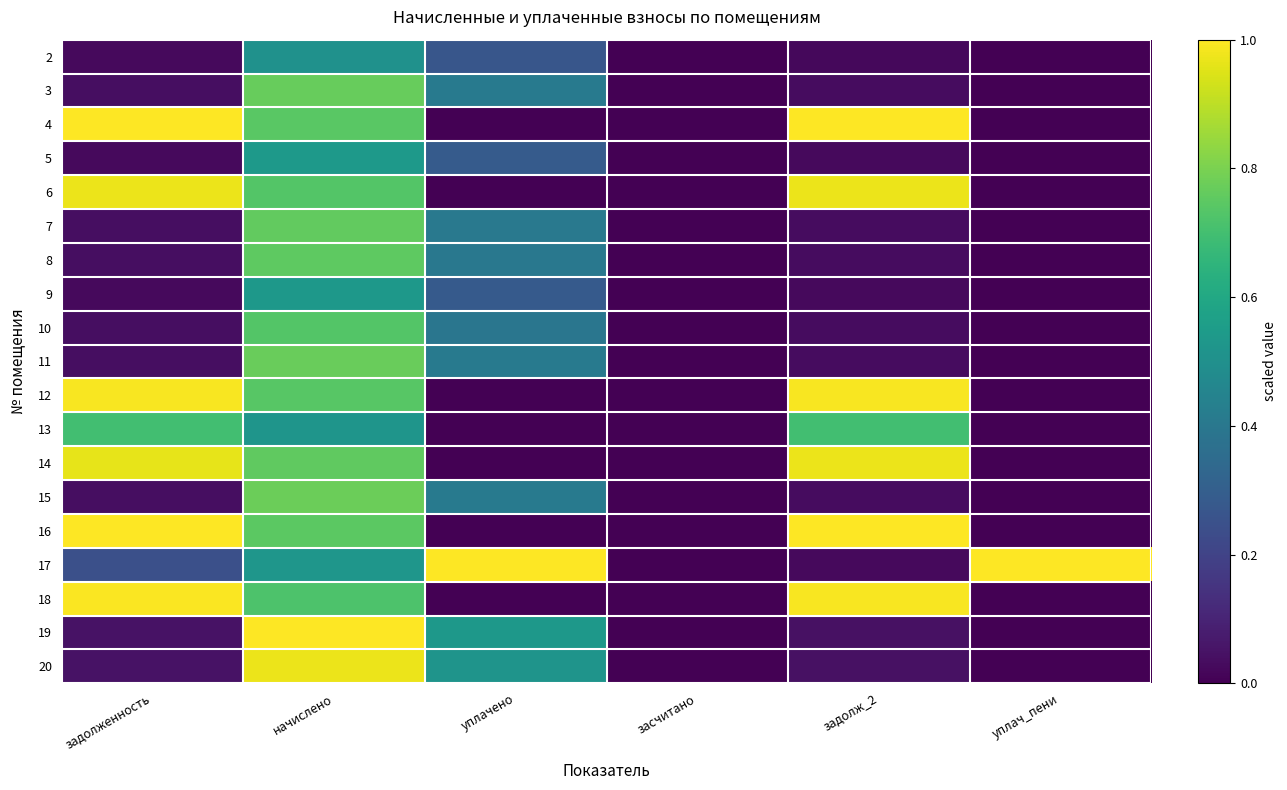

List the series in order of their peak value, lowest first.

2, 9, 5, 13, 10, 8, 7, 3, 11, 15, 14, 6, 20, 12, 18, 4, 16, 17, 19